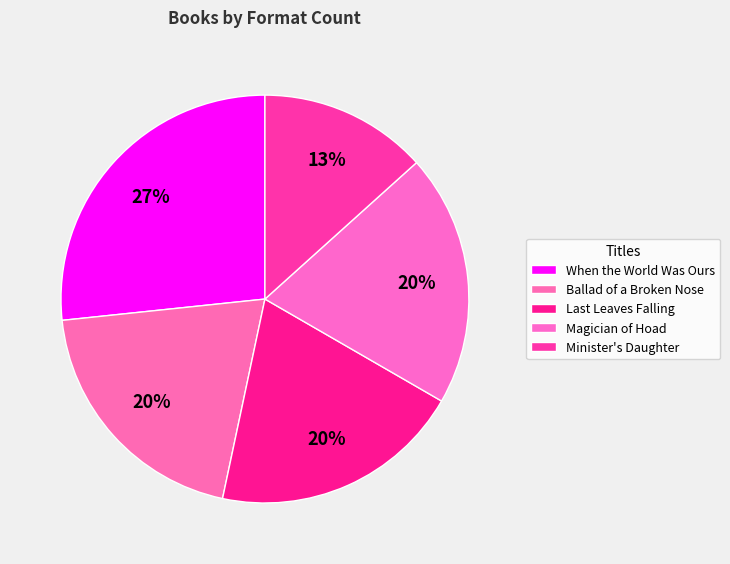

Is it true that Ballad of a Broken Nose is 33% of the pie?

False